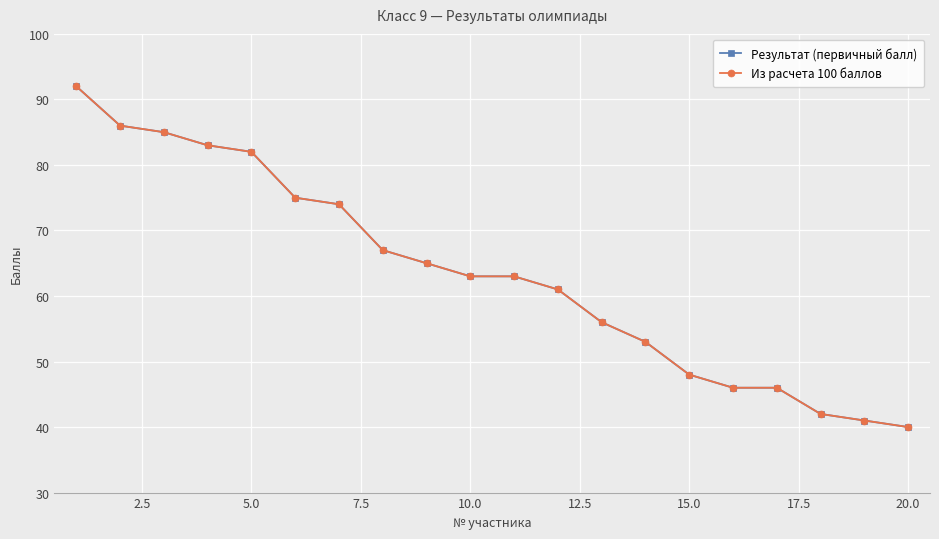

Does the chart have visible grid lines?

Yes